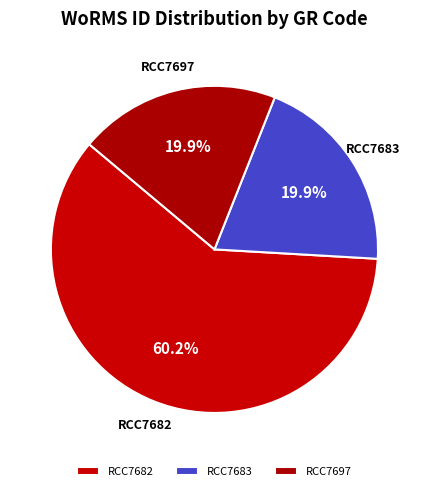

Which category has the biggest portion of the pie?

RCC7682